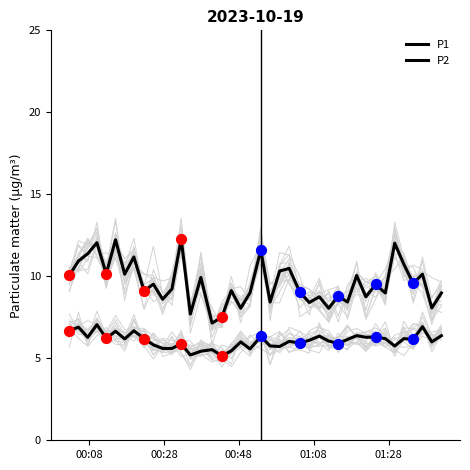

Which series has the largest Y range (max minus min)?

P1